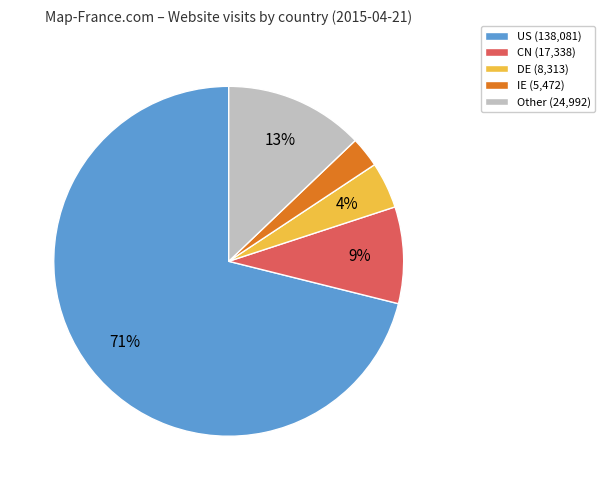

Count the number of slices in the pie.

5